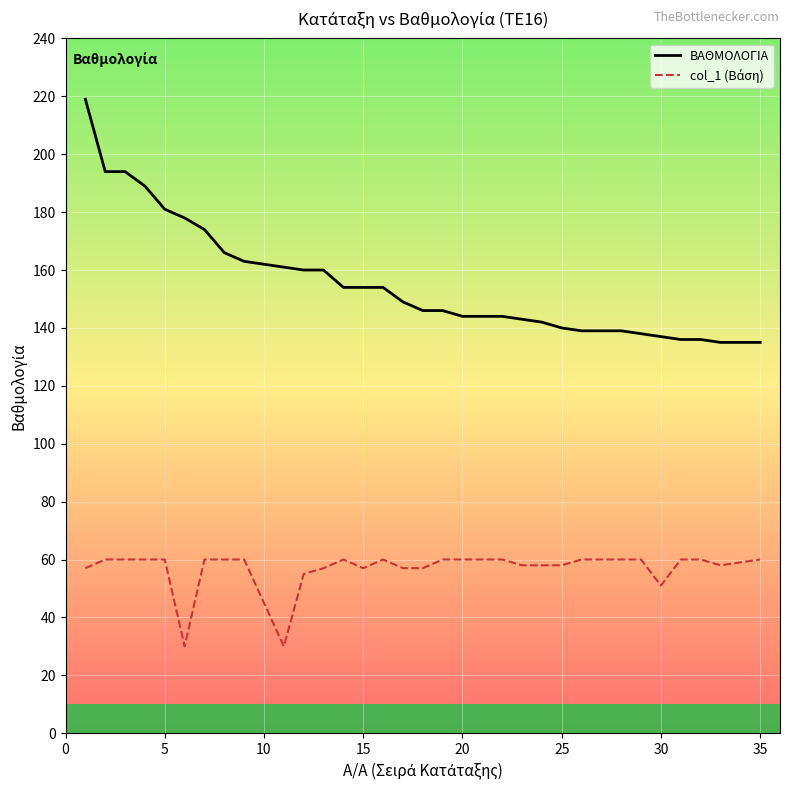

Which series has the largest range (max minus min)?

ΒΑΘΜΟΛΟΓΙΑ